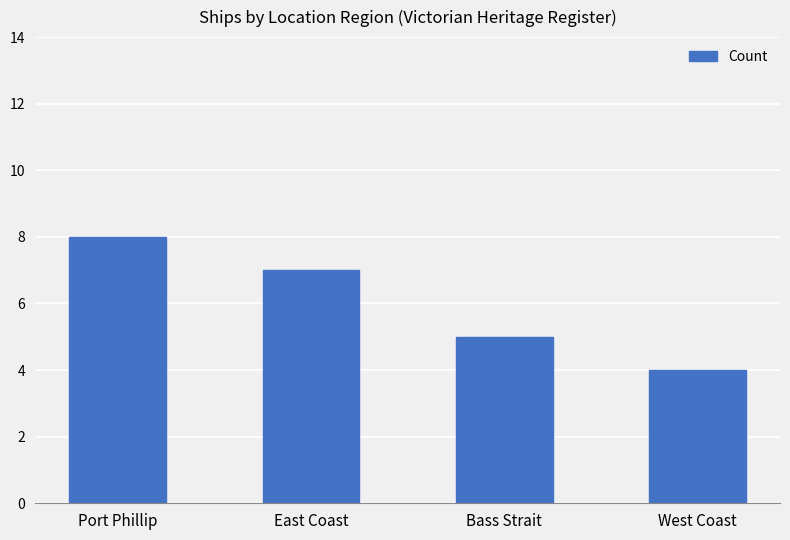

The chart shows a value of 7 at East Coast. True or false?

True